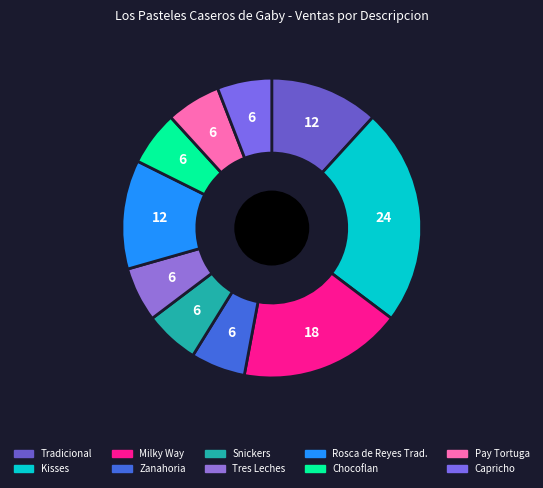

Is there any slice that represents more than half of the pie?

No